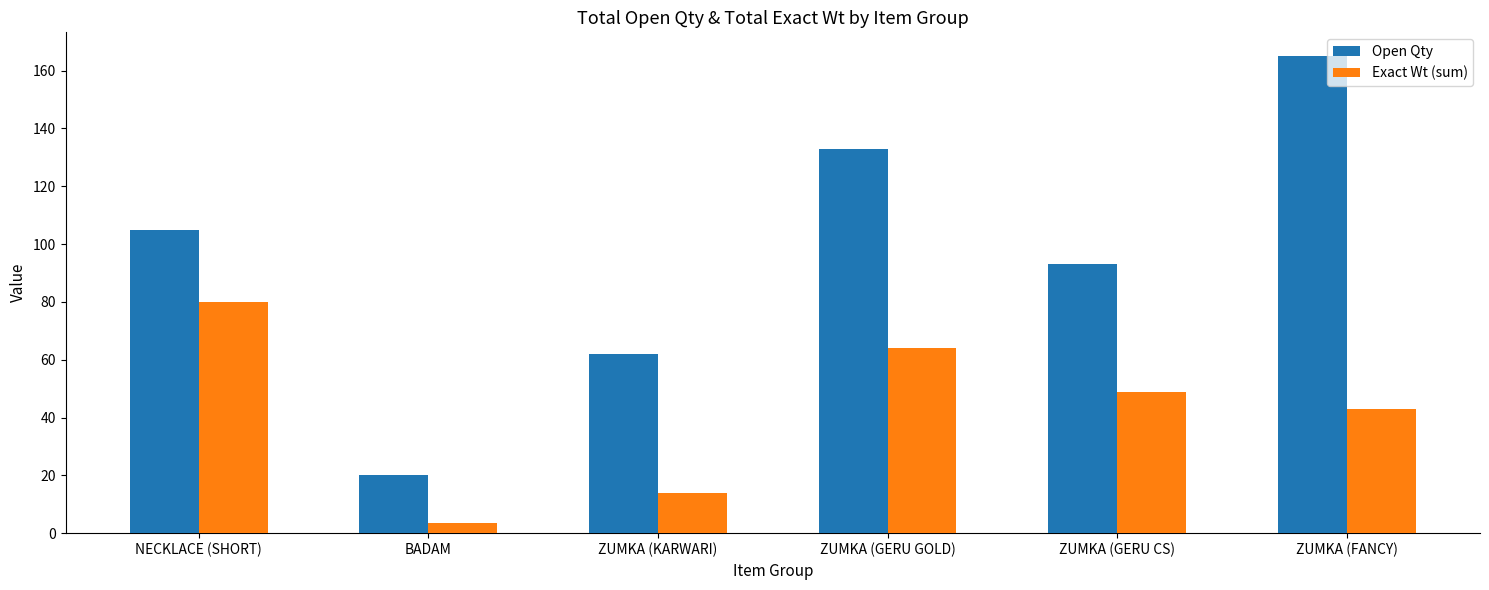

The Open Qty series shows 105.0 at NECKLACE (SHORT). True or false?

True